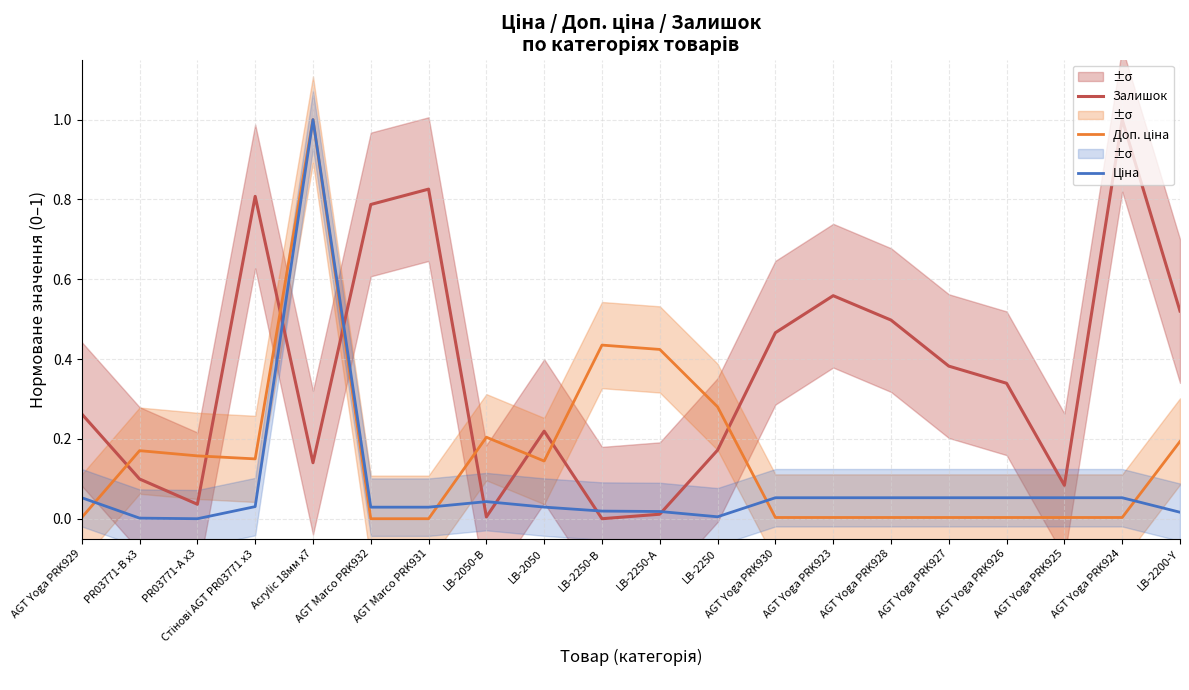

Which series has the largest range (max minus min)?

Залишок